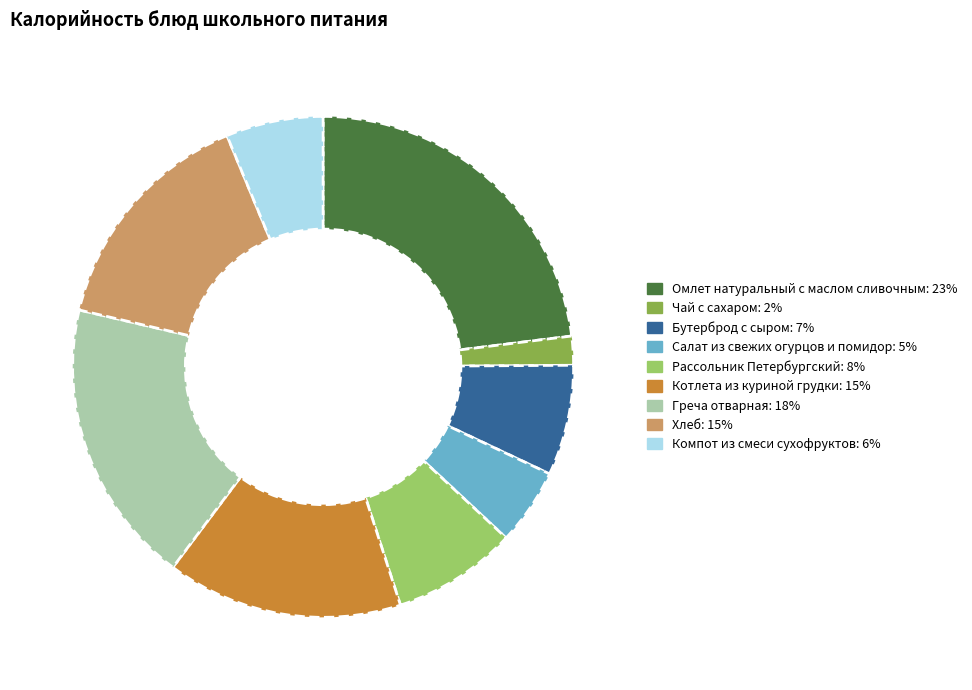

What is the smallest slice in the pie chart?

Чай с сахаром